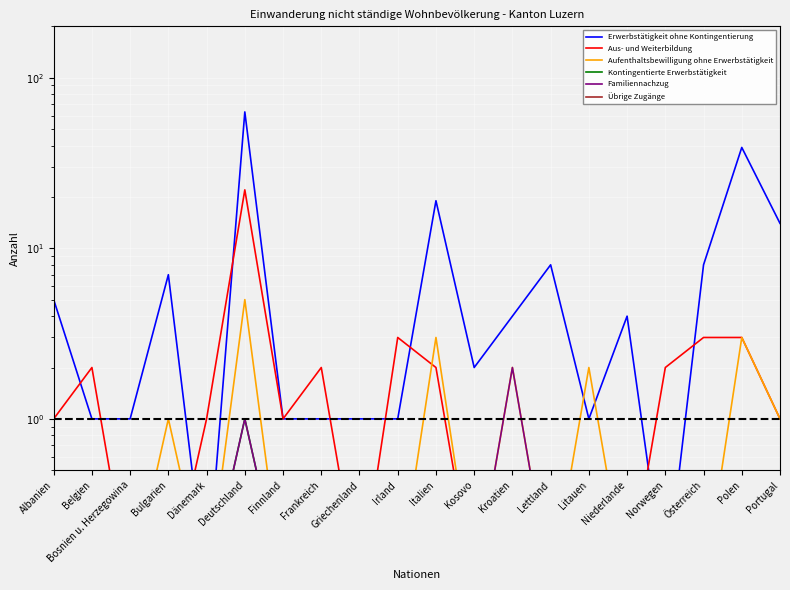

Reading left to right, extract all data points from this chart.

Erwerbstätigkeit ohne Kontingentierung: Albanien=5.0	Belgien=1.0	Bosnien u. Herzegowina=1.0	Bulgarien=7.0	Dänemark=0.1	Deutschland=63.0	Finnland=1.0	Frankreich=1.0	Griechenland=1.0	Irland=1.0	Italien=19.0	Kosovo=2.0	Kroatien=4.0	Lettland=8.0	Litauen=1.0	Niederlande=4.0	Norwegen=0.1	Österreich=8.0	Polen=39.0	Portugal=14.0
Aus- und Weiterbildung: Albanien=1.0	Belgien=2.0	Bosnien u. Herzegowina=0.1	Bulgarien=0.1	Dänemark=1.0	Deutschland=22.0	Finnland=1.0	Frankreich=2.0	Griechenland=0.1	Irland=3.0	Italien=2.0	Kosovo=0.1	Kroatien=0.1	Lettland=0.1	Litauen=0.1	Niederlande=0.1	Norwegen=2.0	Österreich=3.0	Polen=3.0	Portugal=1.0
Aufenthaltsbewilligung ohne Erwerbstätigkeit: Albanien=0.1	Belgien=0.1	Bosnien u. Herzegowina=0.1	Bulgarien=1.0	Dänemark=0.1	Deutschland=5.0	Finnland=0.1	Frankreich=0.1	Griechenland=0.1	Irland=0.1	Italien=3.0	Kosovo=0.1	Kroatien=2.0	Lettland=0.1	Litauen=2.0	Niederlande=0.1	Norwegen=0.1	Österreich=0.1	Polen=3.0	Portugal=1.0
Kontingentierte Erwerbstätigkeit: Albanien=0.1	Belgien=0.1	Bosnien u. Herzegowina=0.1	Bulgarien=0.1	Dänemark=0.1	Deutschland=1.0	Finnland=0.1	Frankreich=0.1	Griechenland=0.1	Irland=0.1	Italien=0.1	Kosovo=0.1	Kroatien=0.1	Lettland=0.1	Litauen=0.1	Niederlande=0.1	Norwegen=0.1	Österreich=0.1	Polen=0.1	Portugal=0.1
Familiennachzug: Albanien=0.1	Belgien=0.1	Bosnien u. Herzegowina=0.1	Bulgarien=0.1	Dänemark=0.1	Deutschland=1.0	Finnland=0.1	Frankreich=0.1	Griechenland=0.1	Irland=0.1	Italien=0.1	Kosovo=0.1	Kroatien=2.0	Lettland=0.1	Litauen=0.1	Niederlande=0.1	Norwegen=0.1	Österreich=0.1	Polen=0.1	Portugal=0.1
Übrige Zugänge: Albanien=0.1	Belgien=0.1	Bosnien u. Herzegowina=0.1	Bulgarien=0.1	Dänemark=0.1	Deutschland=0.1	Finnland=0.1	Frankreich=0.1	Griechenland=0.1	Irland=0.1	Italien=0.1	Kosovo=0.1	Kroatien=0.1	Lettland=0.1	Litauen=0.1	Niederlande=0.1	Norwegen=0.1	Österreich=0.1	Polen=0.1	Portugal=0.1